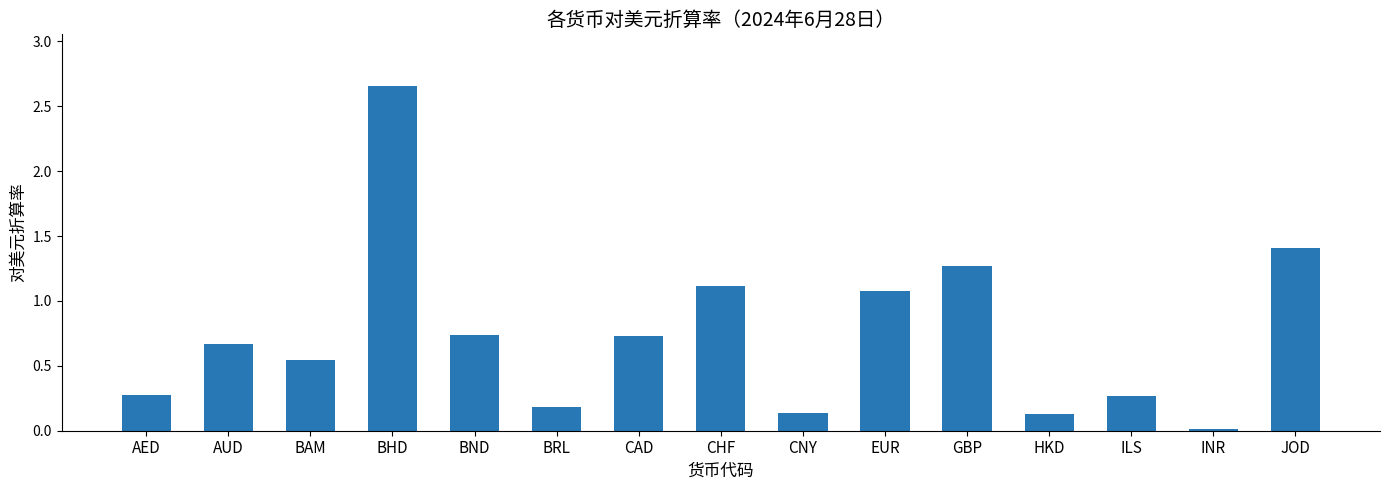

What is the difference between the maximum and second lowest values?

2.5